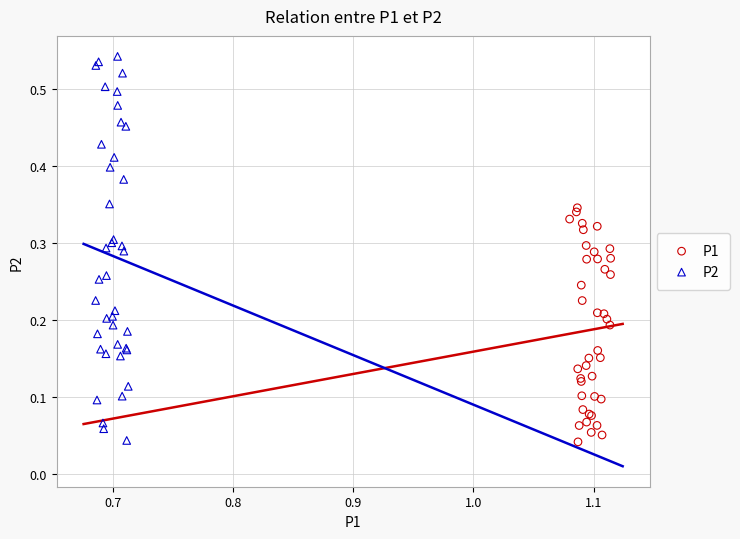

What are all the series names shown in the legend?

P1, P2